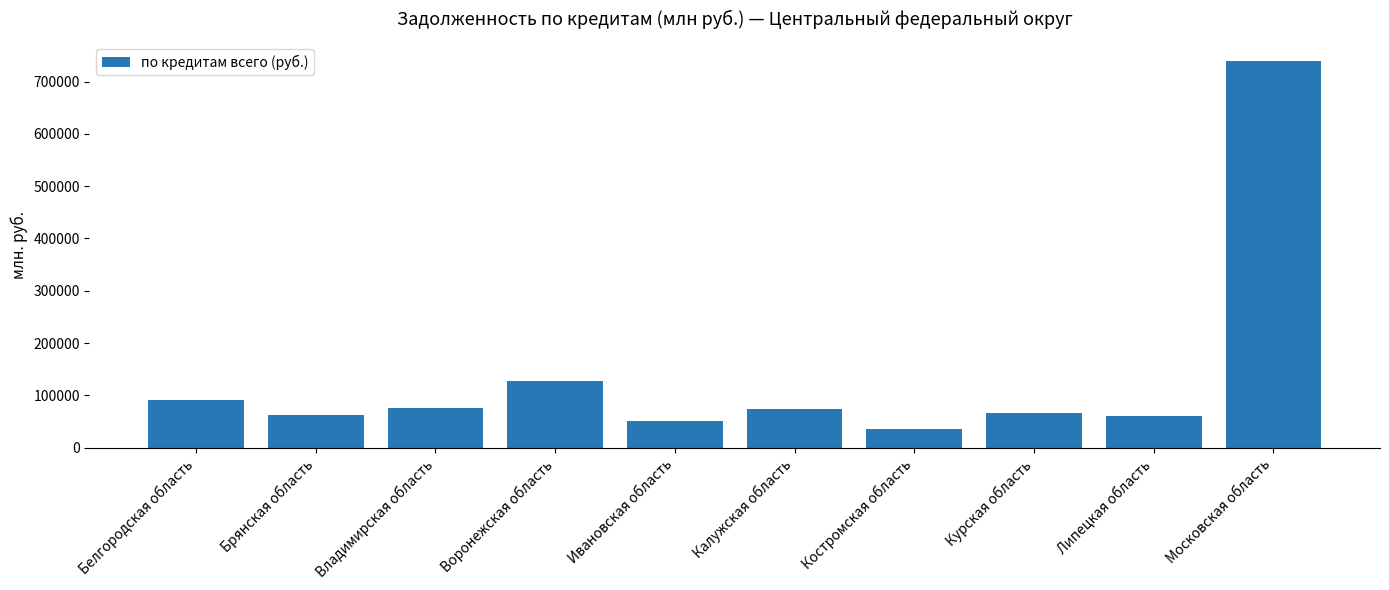

What position from the right is Воронежская область?

7